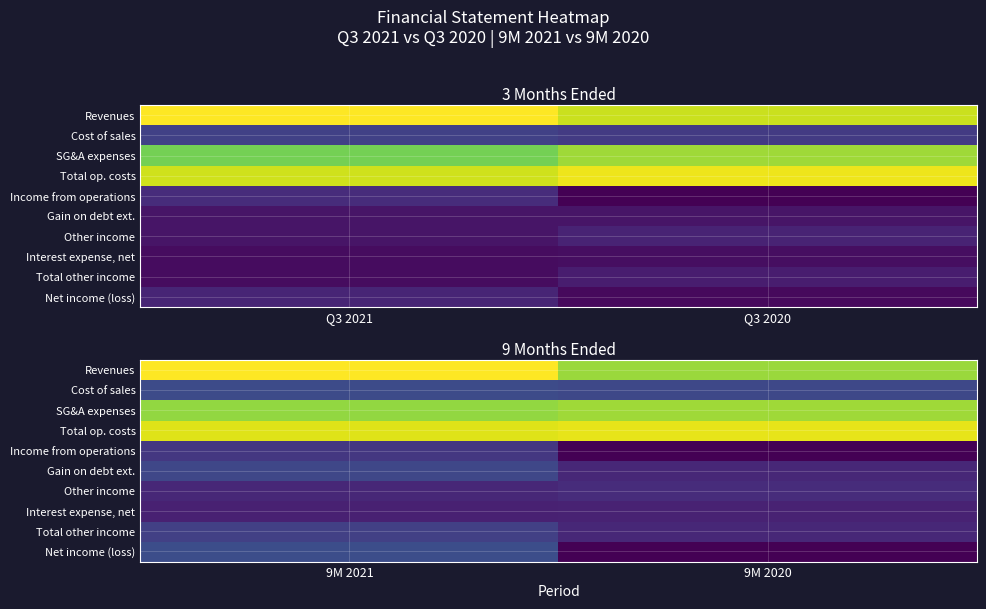

At how many categories does at least one series exceed 1263429?

2